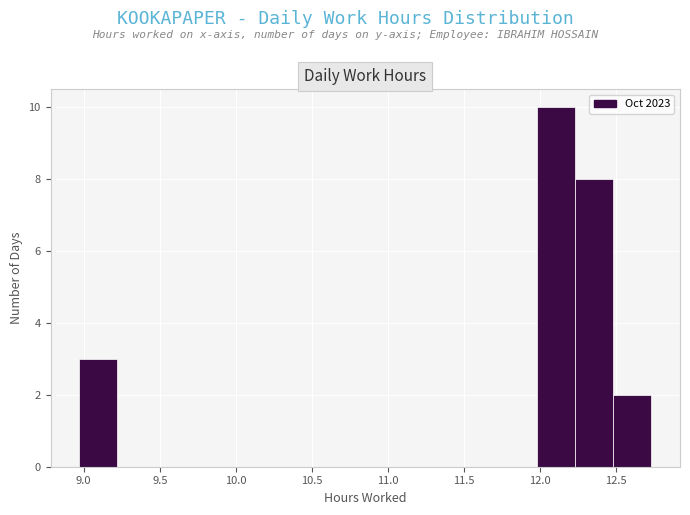

What is the height of the bar covering 8.95 to 9.20 on the x-axis? Neither the bar edges nor the heights are printed on the chart, so give them approximately, as read against the axes.

3